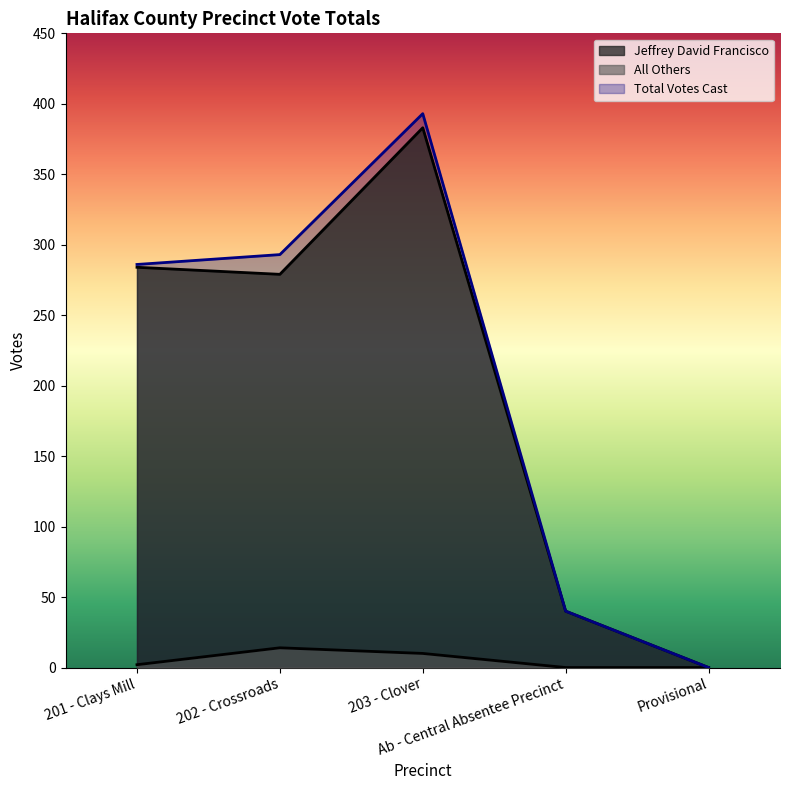

What position from the left is Provisional?

5